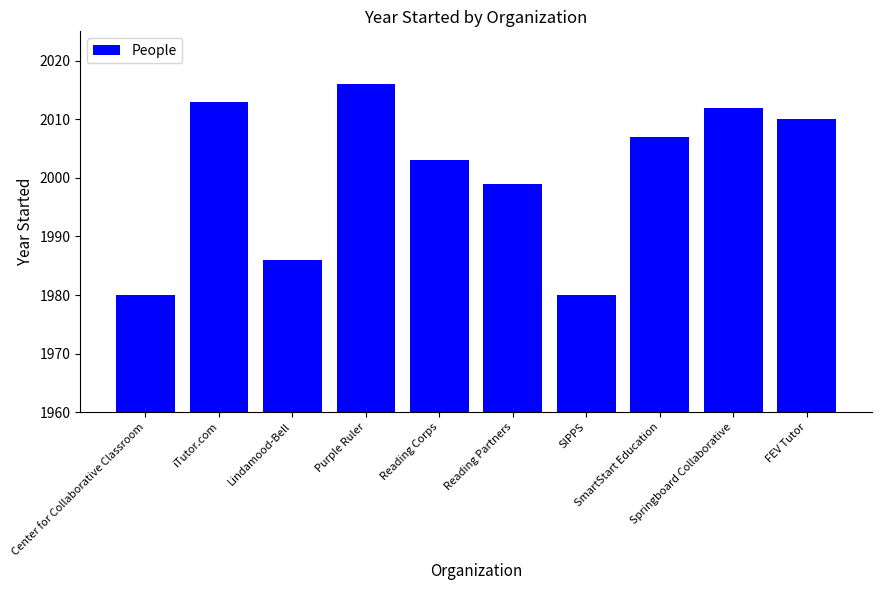

How many bars are there in total?

10